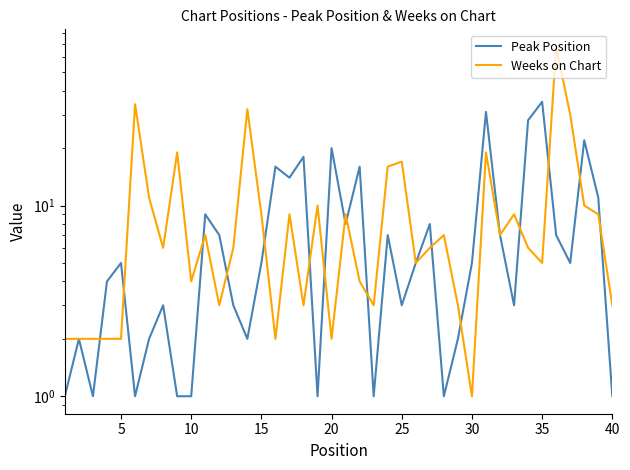

At how many categories does at least one series exceed 20?

8